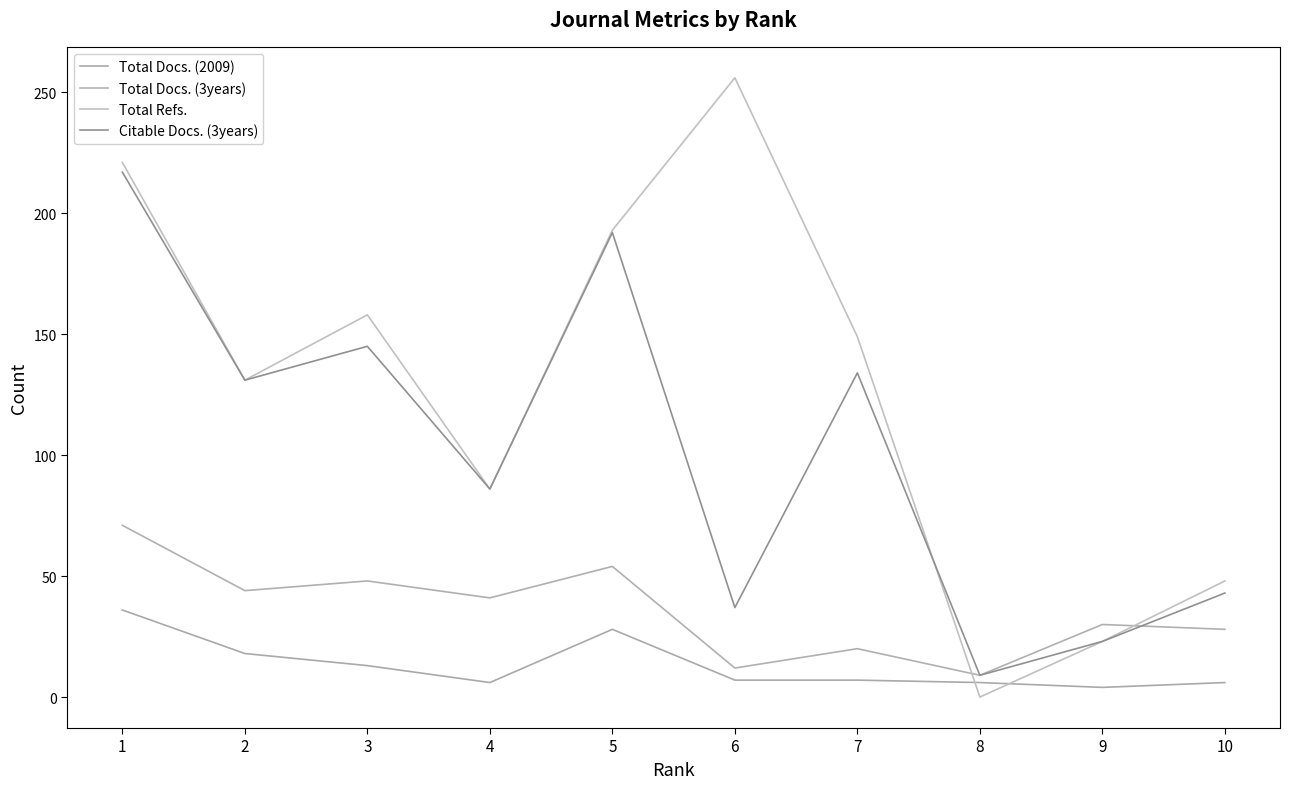

Which series changed the most between 10 and 9?

Total Refs.